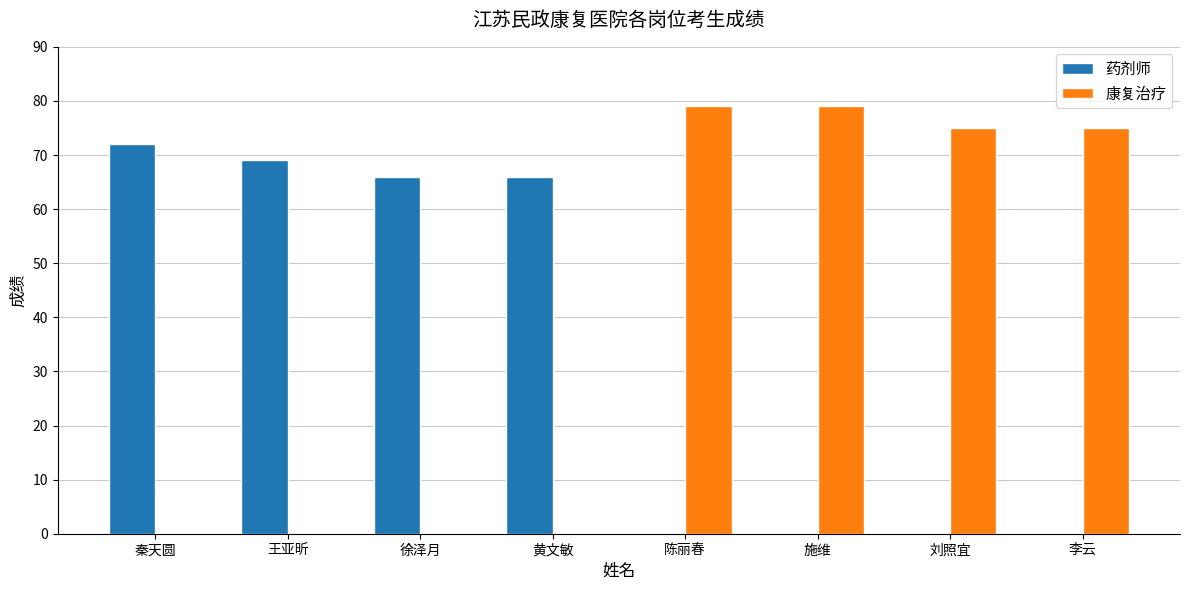

True or false: 康复治疗 has a value of 112 at 陈丽春.

False